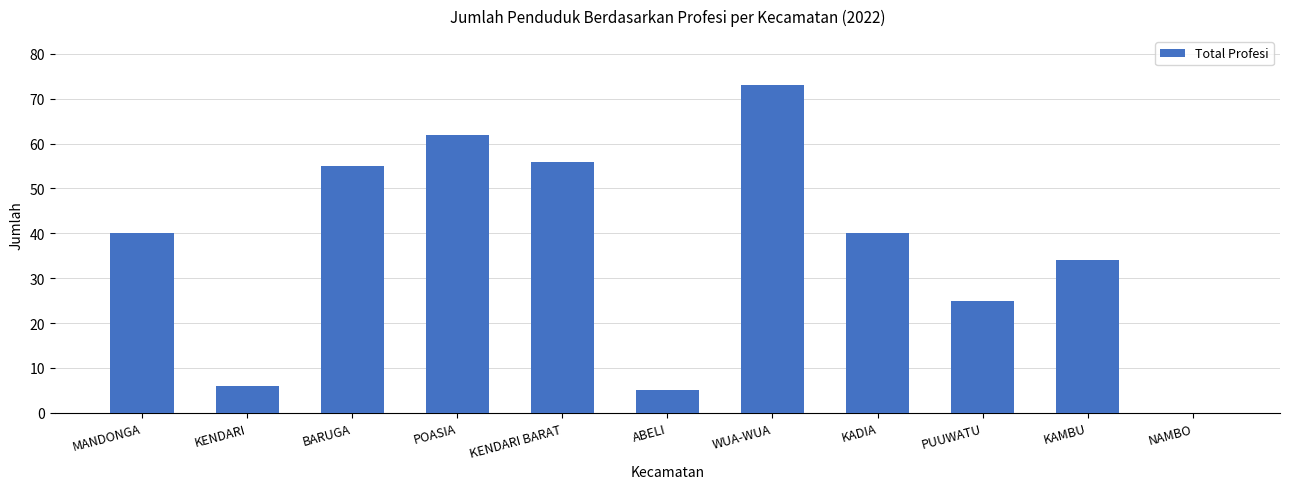

At which category does the chart reach its peak across all series?

WUA-WUA